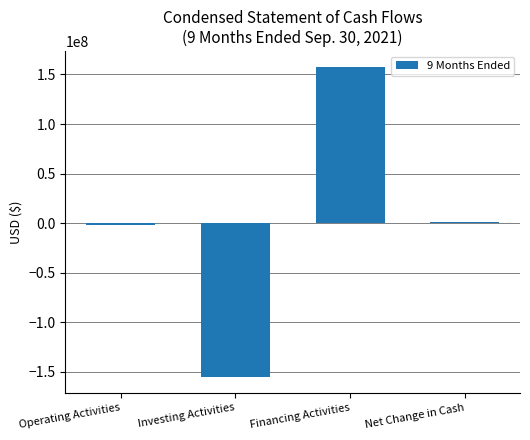

The chart shows a value of 157825324 at Financing Activities. True or false?

True